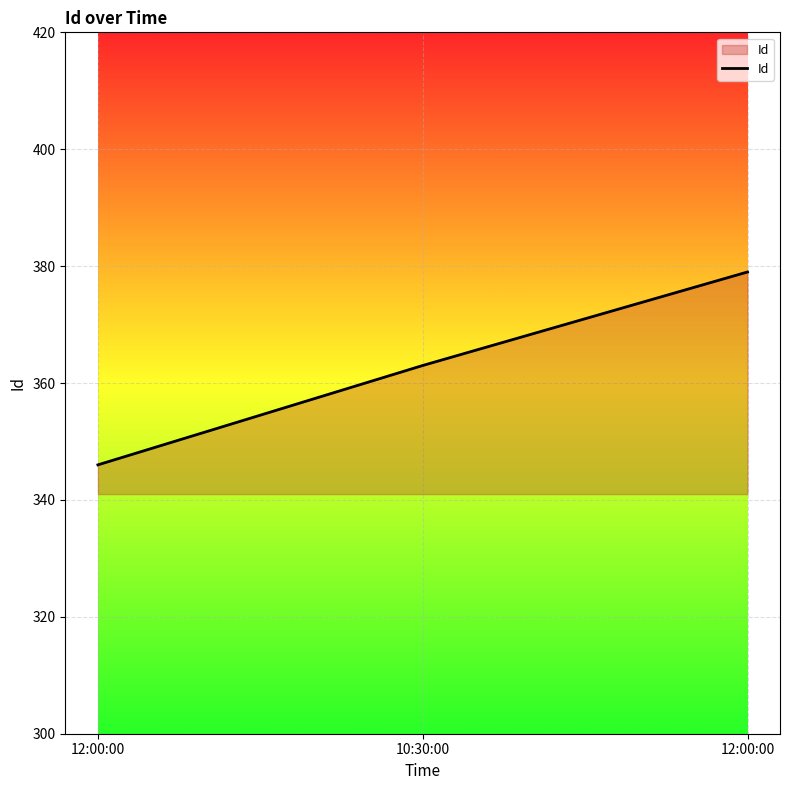

Rank the categories by value from lowest to highest.

12:00:00, 10:30:00, 12:00:00